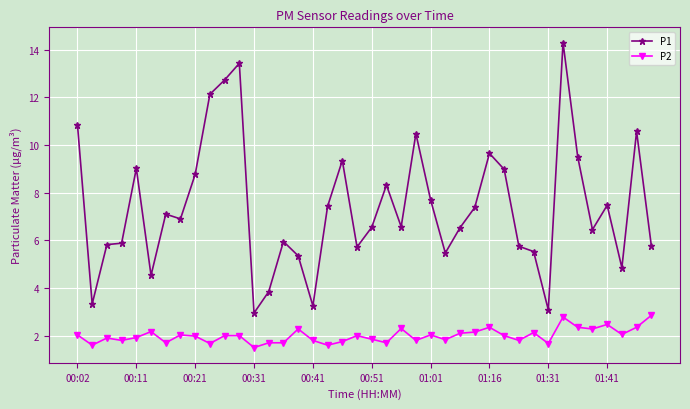

What is the value of the P1 point at the 6th from the left?

4.5